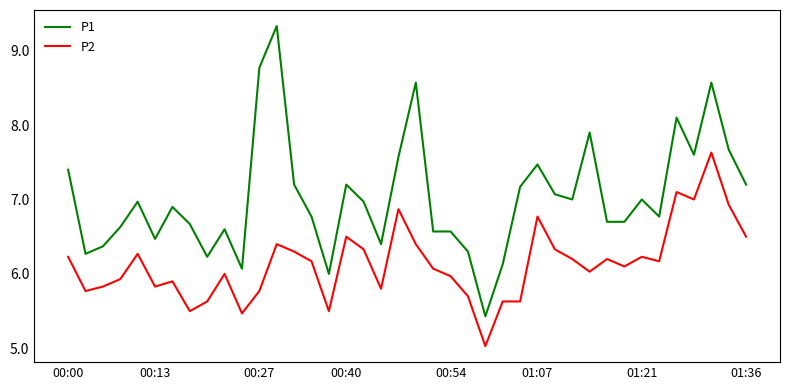

What is the minimum value shown in the chart?

5.0